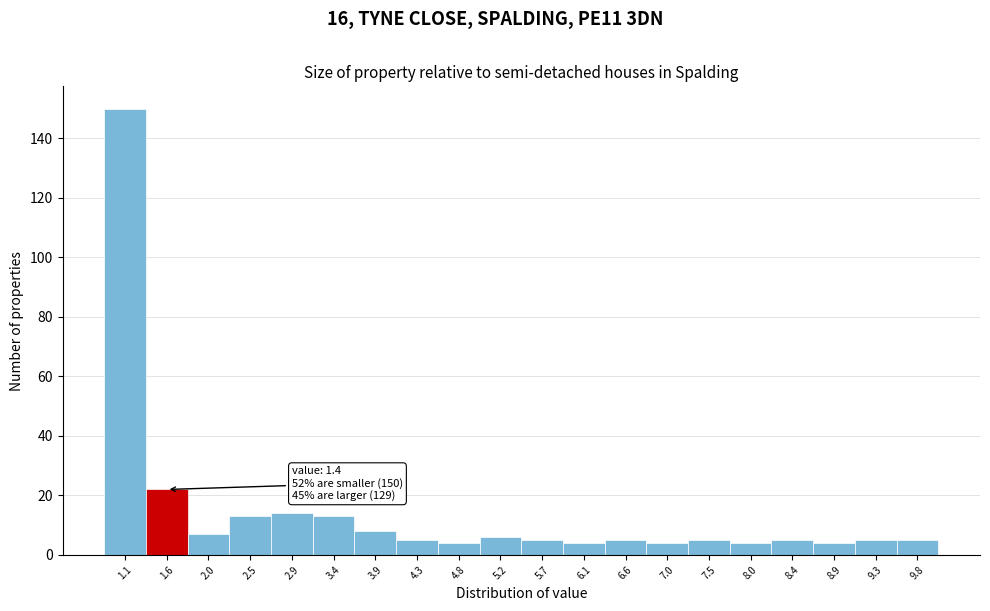

Which range on the x-axis has the tallest bar?

0.900 to 1.355